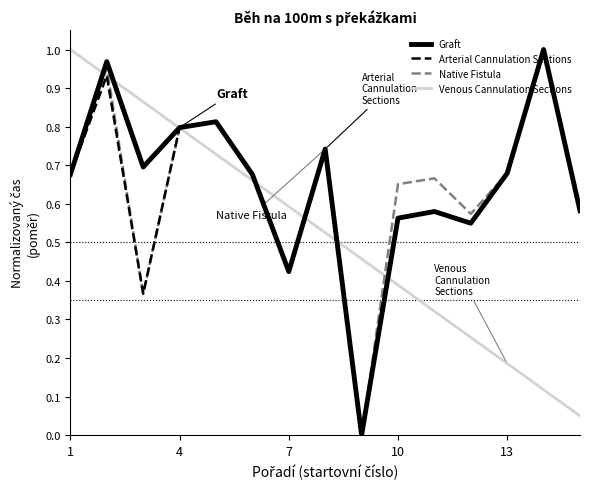

In Arterial Cannulation Sections, how many points are lower than both neighbors (excluding endpoints)?

4